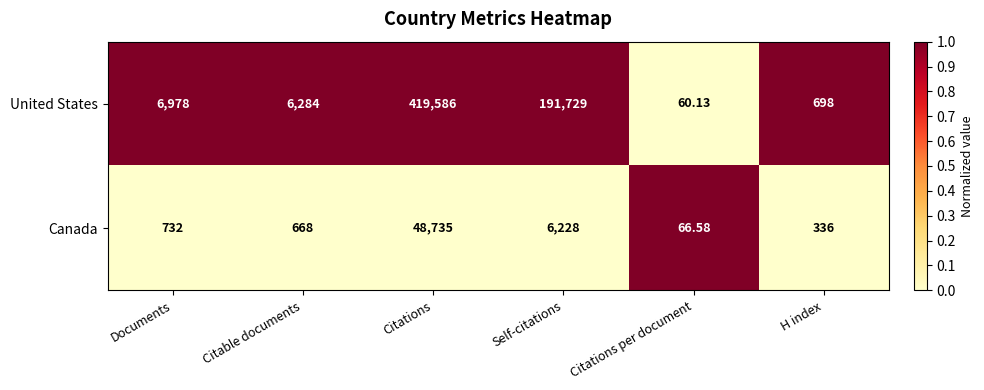

Count the number of data series in this chart.

2